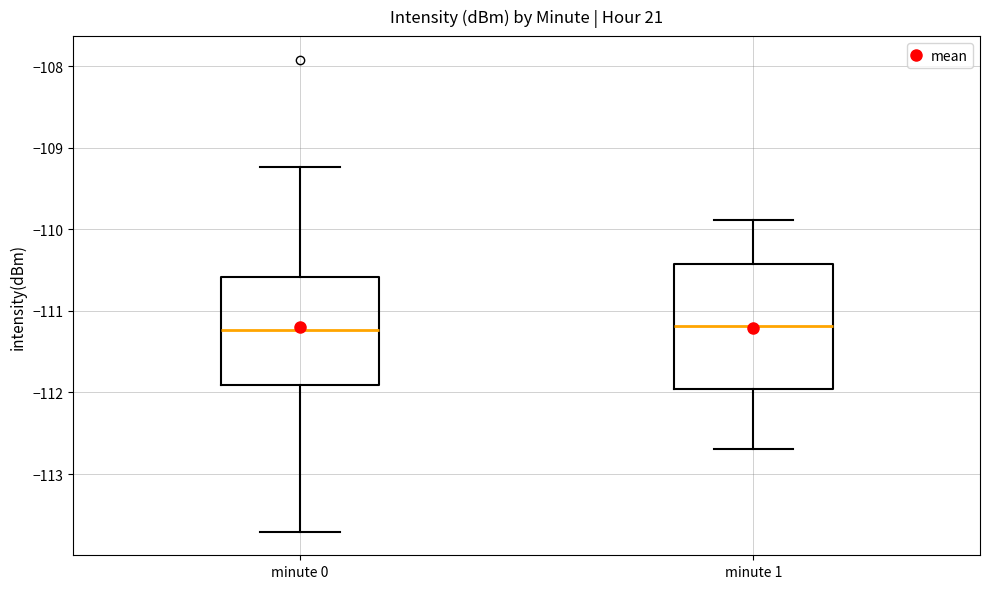

Reading left to right, read every box against the y-axis: the position of its median line, the range the box covers, and the ends of its whiskers. The values are not printed on the chart, so give them approximately, as read against the axis.

minute 0: median -111.2, box -111.9 to -110.6, whiskers -113.7 to -109.2
minute 1: median -111.2, box -112.0 to -110.4, whiskers -112.7 to -109.9